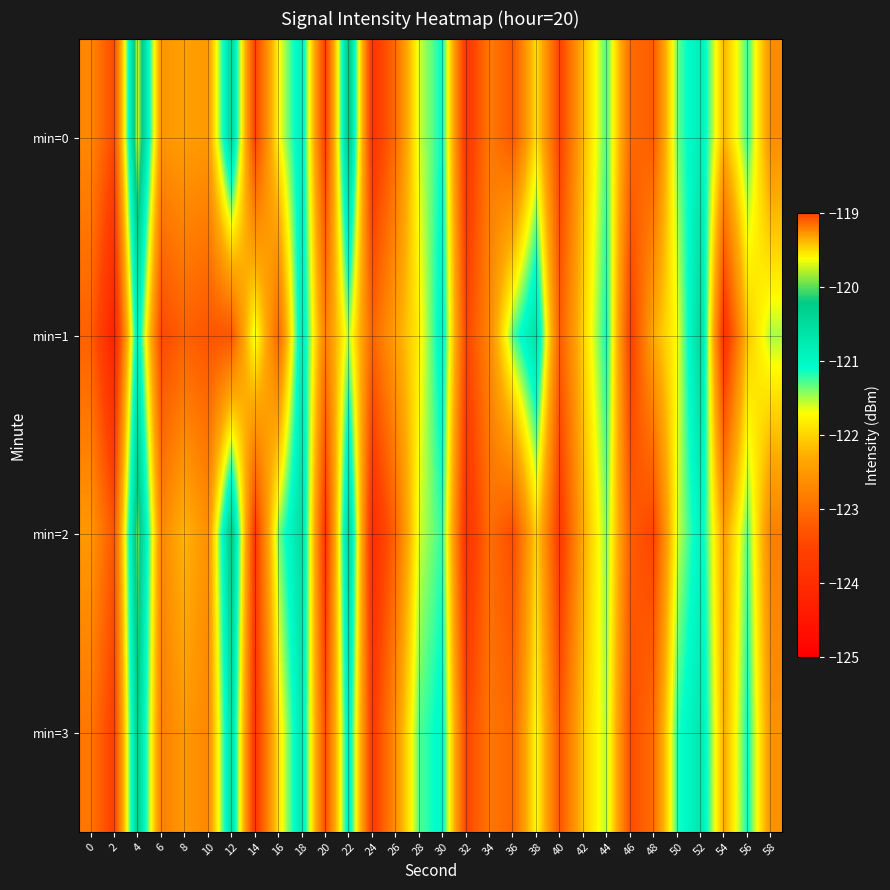

Rank the series by their maximum value, from lowest to highest.

min=1, min=3, min=2, min=0